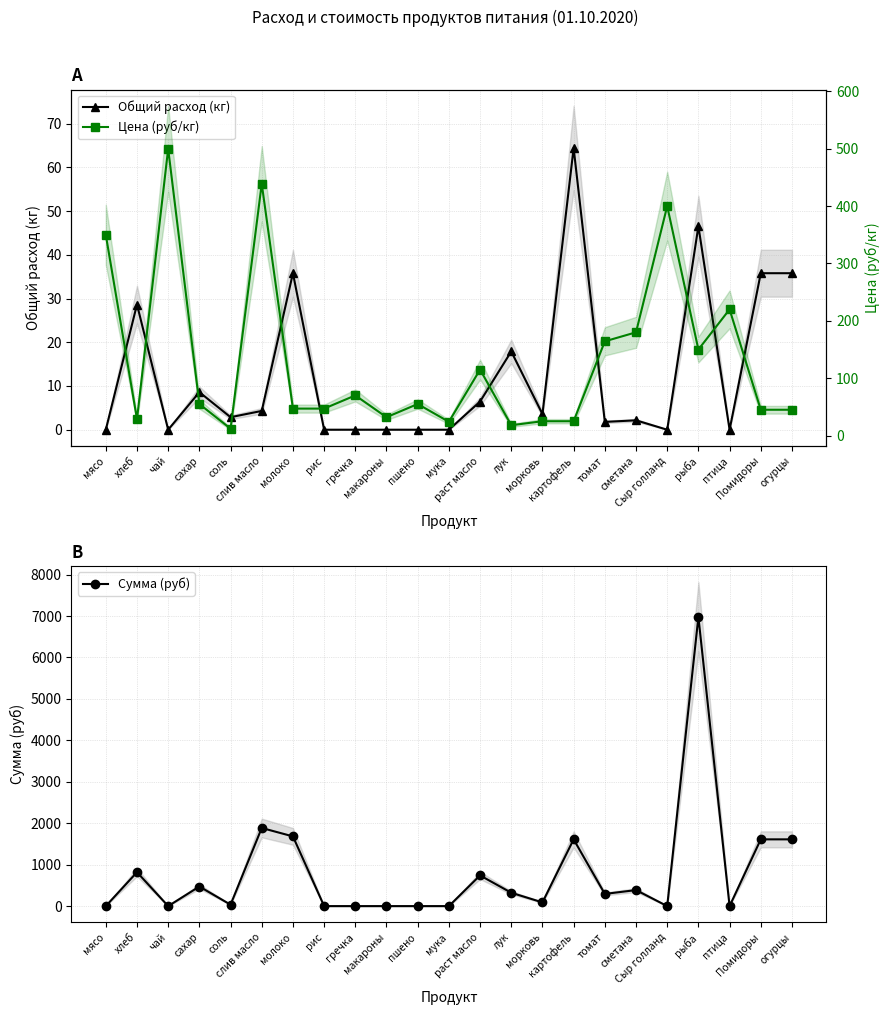

Reading right to left, what are all the values shown in this chart?

Общий расход (кг): огурцы=35.8	Помидоры=35.8	птица=0.0	рыба=46.5	Сыр голланд=0.0	сметана=2.1	томат=1.8	картофель=64.4	морковь=3.6	лук=17.9	раст масло=6.4	мука=0.0	пшено=0.0	макароны=0.0	гречка=0.0	рис=0.0	молоко=35.8	слив масло=4.3	соль=2.9	сахар=8.6	чай=0.0	хлеб=28.6	мясо=0.0
Сумма (руб): огурцы=1611.0	Помидоры=1611.0	птица=0.0	рыба=6981.0	Сыр голланд=0.0	сметана=386.6	томат=294.1	картофель=1611.0	морковь=89.5	лук=322.2	раст масло=741.1	мука=0.0	пшено=0.0	макароны=0.0	гречка=0.0	рис=0.0	молоко=1682.6	слив масло=1885.5	соль=34.4	сахар=472.6	чай=0.0	хлеб=818.2	мясо=0.0
Цена (руб/кг): огурцы=45.0	Помидоры=45.0	птица=220.0	рыба=150.0	Сыр голланд=400.0	сметана=180.0	томат=164.3	картофель=25.0	морковь=25.0	лук=18.0	раст масло=115.0	мука=24.0	пшено=55.0	макароны=32.0	гречка=70.0	рис=47.0	молоко=47.0	слив масло=438.9	соль=12.0	сахар=55.0	чай=500.0	хлеб=28.6	мясо=350.0